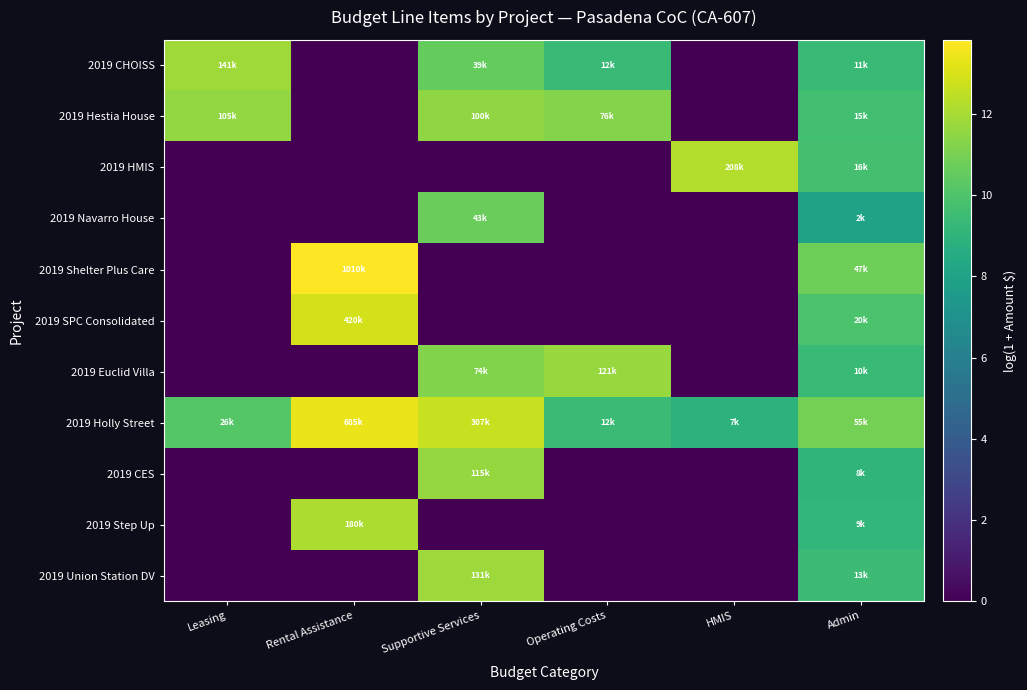

Rank the series by their maximum value, from lowest to highest.

2019 Navarro House, 2019 Hestia House, 2019 CES, 2019 Euclid Villa, 2019 Union Station DV, 2019 CHOISS, 2019 Step Up, 2019 HMIS, 2019 SPC Consolidated, 2019 Holly Street, 2019 Shelter Plus Care